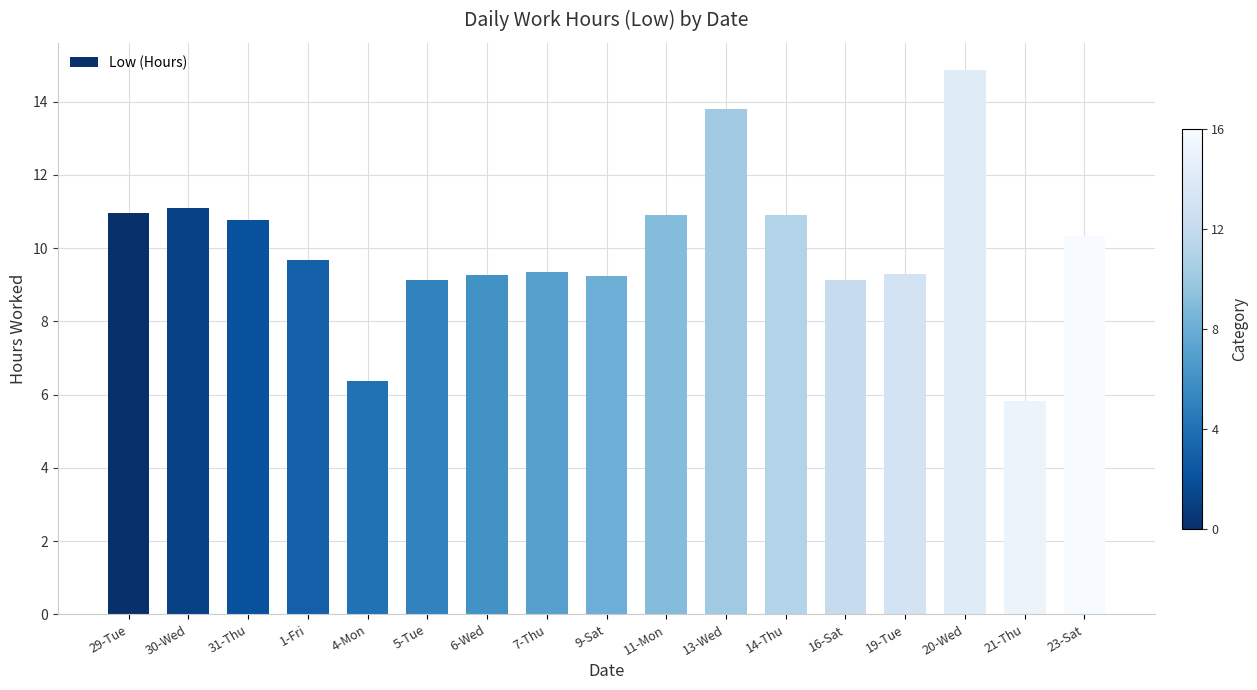

What is the label of the 7th bar from the right?

13-Wed